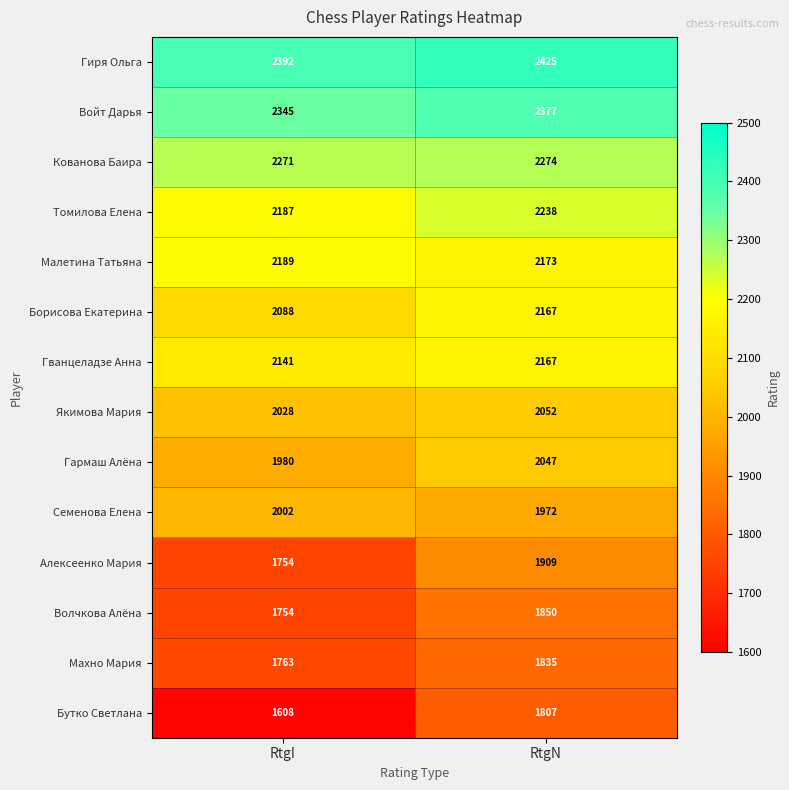

What is the sum of the Томилова Елена values at RtgI and RtgN?

4425